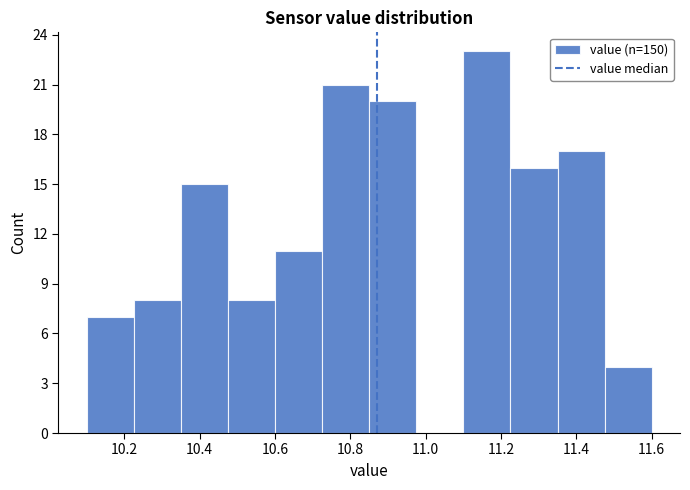

Reading left to right, list every bar in this chart as the range it spans on the x-axis followed by its height. Neither the bar edges nor the heights are printed on the chart, so give them approximately, as read against the axes.

10.100 to 10.225: 7
10.225 to 10.350: 8
10.350 to 10.475: 15
10.475 to 10.600: 8
10.600 to 10.725: 11
10.725 to 10.850: 21
10.850 to 10.975: 20
10.975 to 11.100: 0
11.100 to 11.225: 23
11.225 to 11.350: 16
11.350 to 11.475: 17
11.475 to 11.600: 4